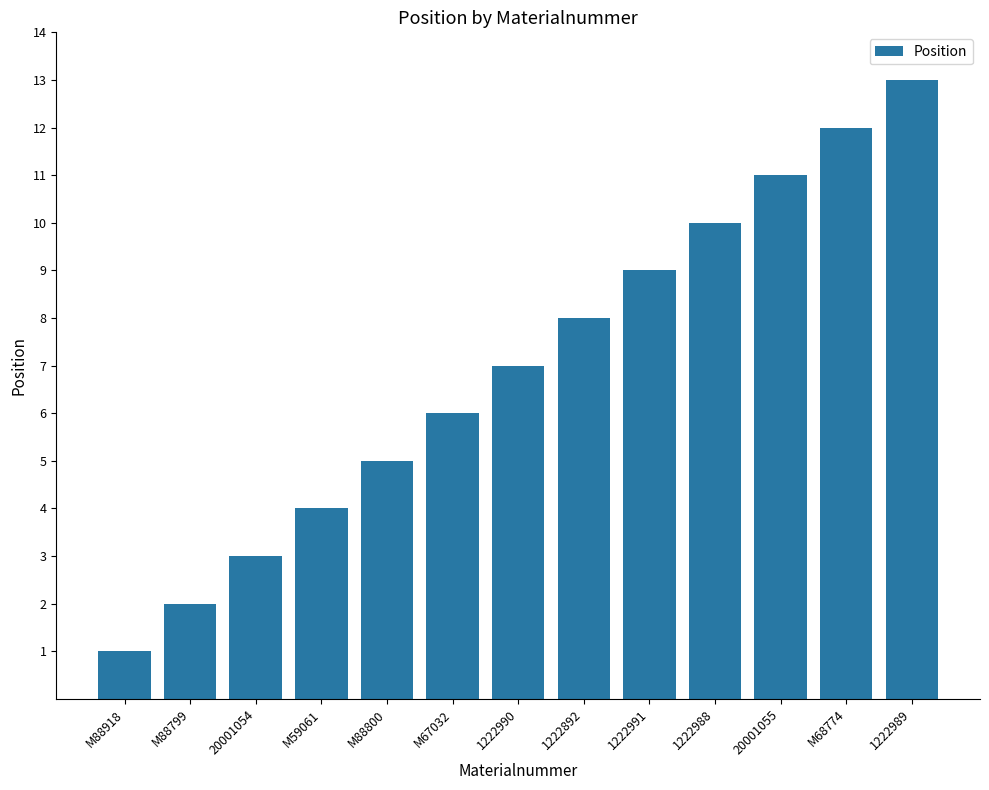

Which category has the lowest value across all series?

M88918